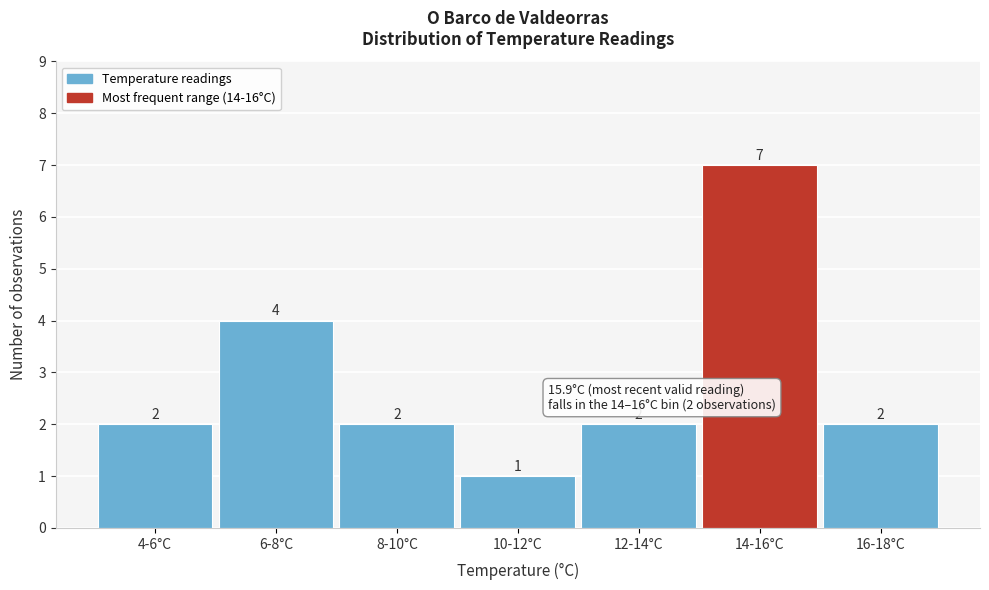

Reading right to left, what are all the values shown in this chart?

16-18°C=2	14-16°C=7	12-14°C=2	10-12°C=1	8-10°C=2	6-8°C=4	4-6°C=2